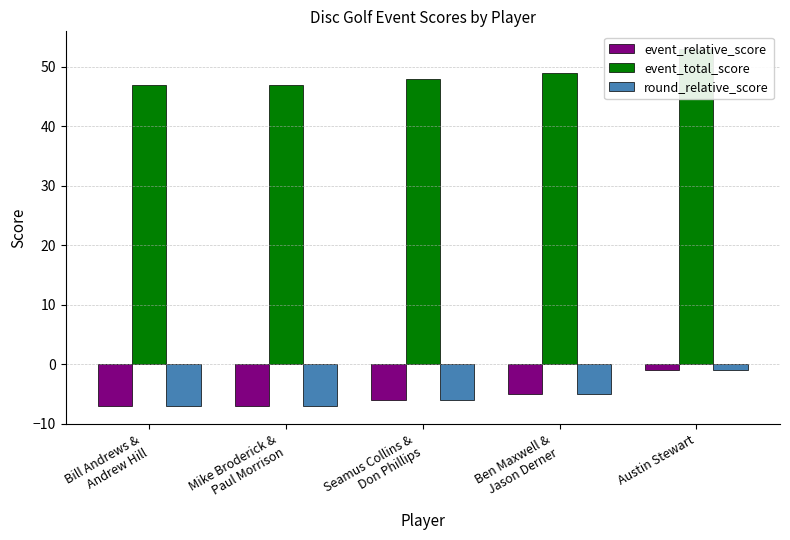

Reading right to left, extract all data points from this chart.

event_relative_score: Austin Stewart=-1	Ben Maxwell &
Jason Derner=-5	Seamus Collins &
Don Phillips=-6	Mike Broderick &
Paul Morrison=-7	Bill Andrews &
Andrew Hill=-7
event_total_score: Austin Stewart=53	Ben Maxwell &
Jason Derner=49	Seamus Collins &
Don Phillips=48	Mike Broderick &
Paul Morrison=47	Bill Andrews &
Andrew Hill=47
round_relative_score: Austin Stewart=-1	Ben Maxwell &
Jason Derner=-5	Seamus Collins &
Don Phillips=-6	Mike Broderick &
Paul Morrison=-7	Bill Andrews &
Andrew Hill=-7